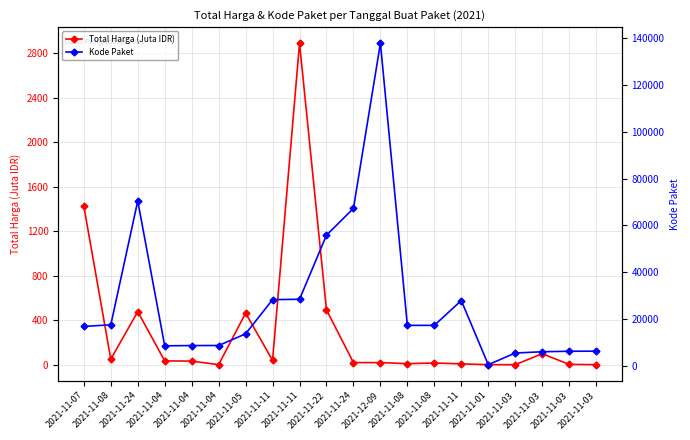

At 2021-11-08, list the series in order from smallest to largest.

Total Harga (Juta IDR), Kode Paket